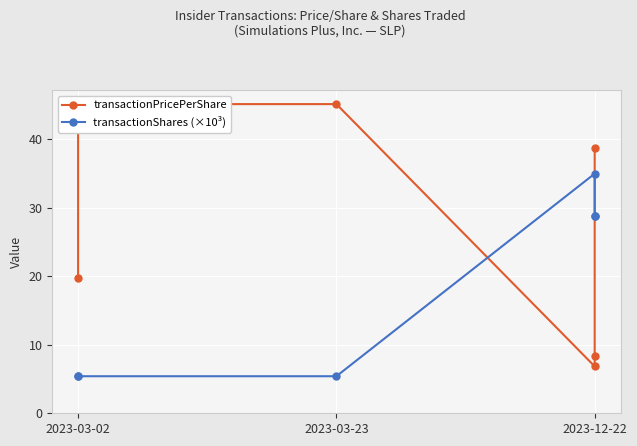

After their last crossing, which series has the higher values: transactionPricePerShare or transactionShares (×10³)?

transactionPricePerShare